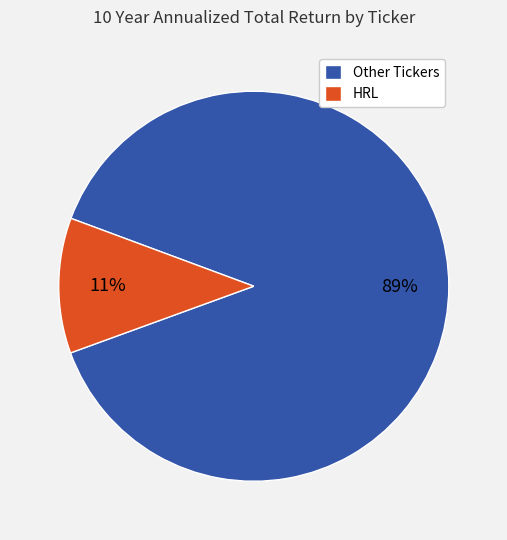

Do Other Tickers and HRL together represent more than half of the pie?

Yes